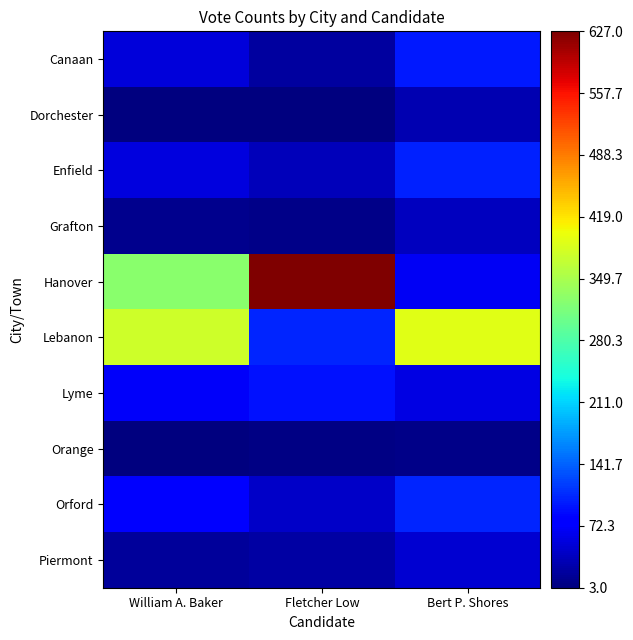

What is the total value across all series at Bert P. Shores?

947